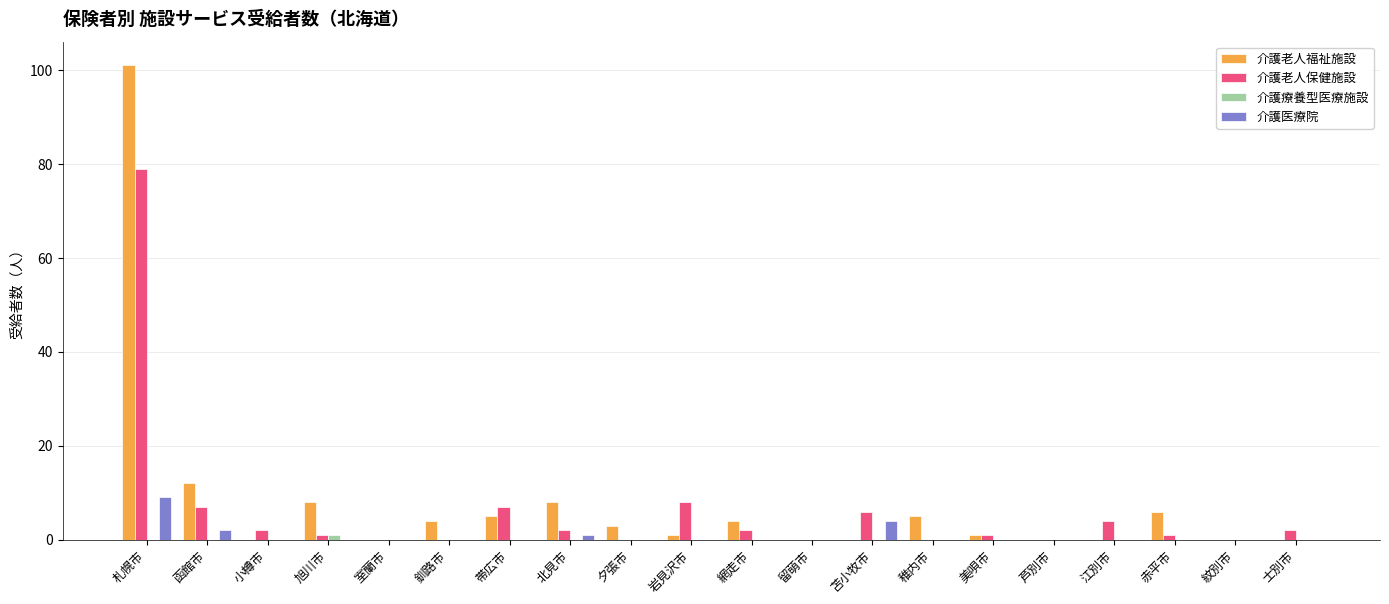

Where does the 介護老人保健施設 series first go above 2?

札幌市